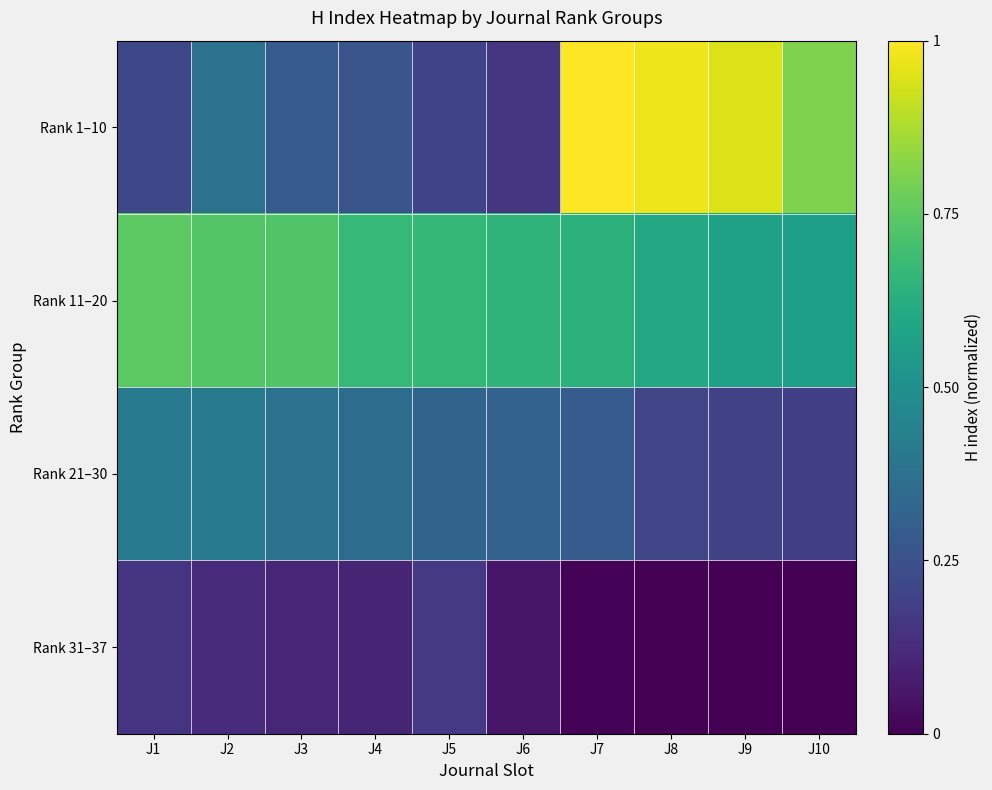

Between J7 and J2, which is larger?

J7